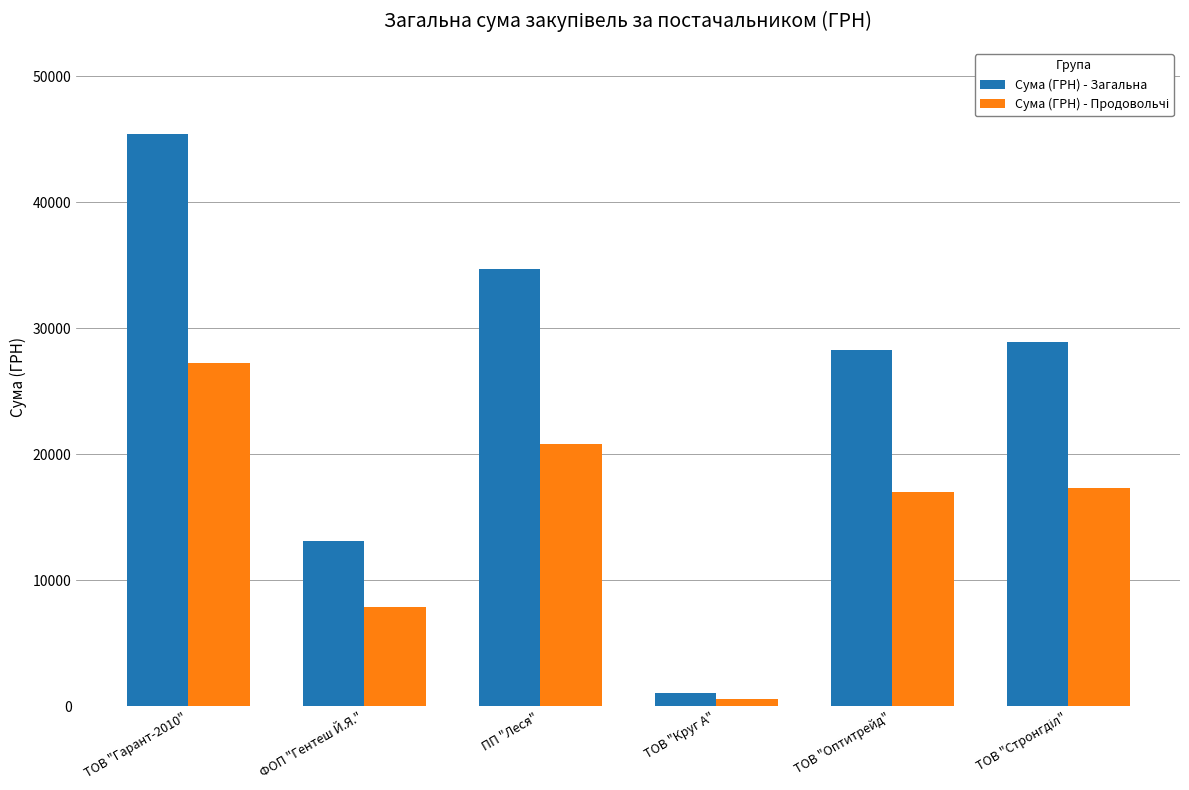

True or false: Сума (ГРН) - Загальна has a value of 34664.5 at ПП "Леся".

True